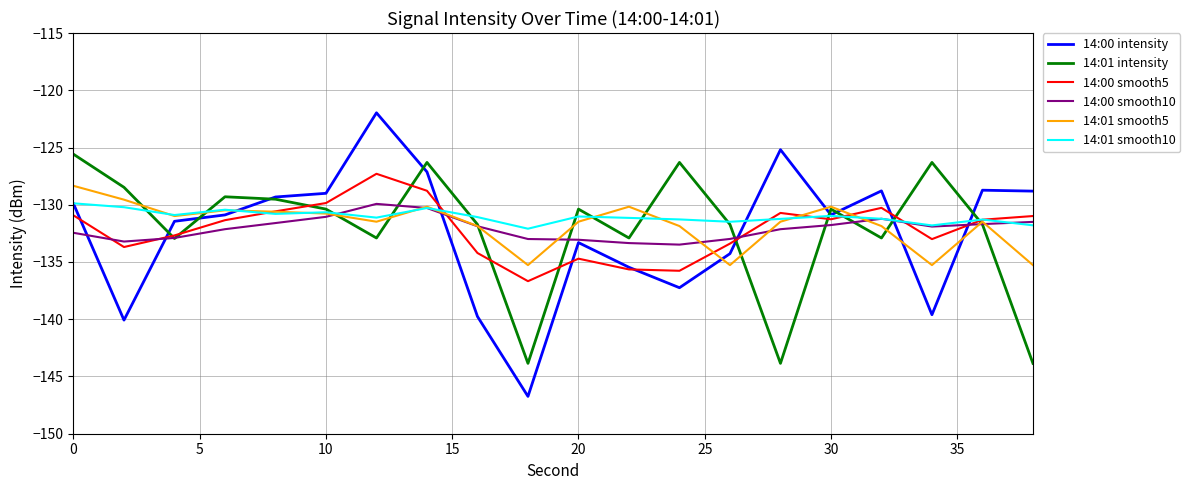

Which series has the widest spread of values?

14:00 intensity